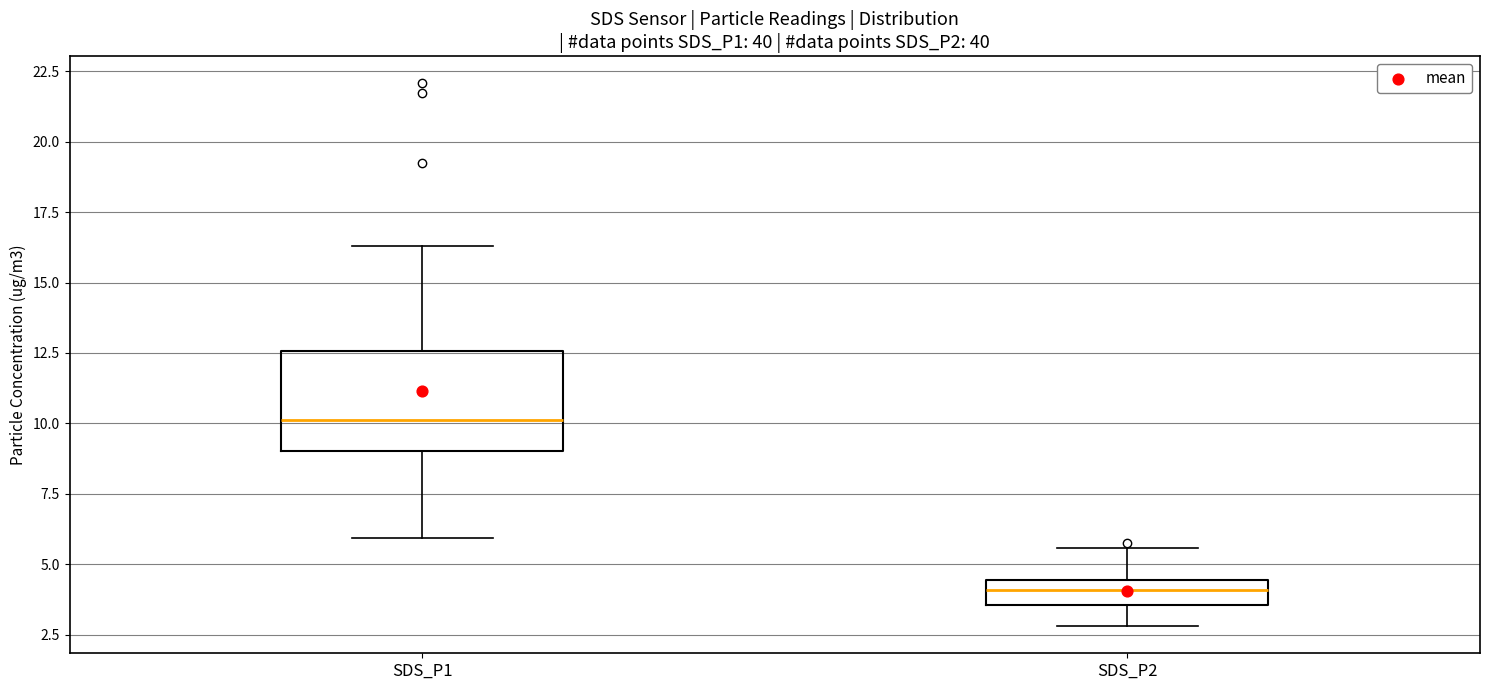

Reading left to right, read every box against the y-axis: the position of its median line, the range the box covers, and the ends of its whiskers. The values are not printed on the chart, so give them approximately, as read against the axis.

SDS_P1: median 10.0, box 9.0 to 12.5, whiskers 6.0 to 16.5
SDS_P2: median 4.0, box 3.5 to 4.5, whiskers 3.0 to 5.5